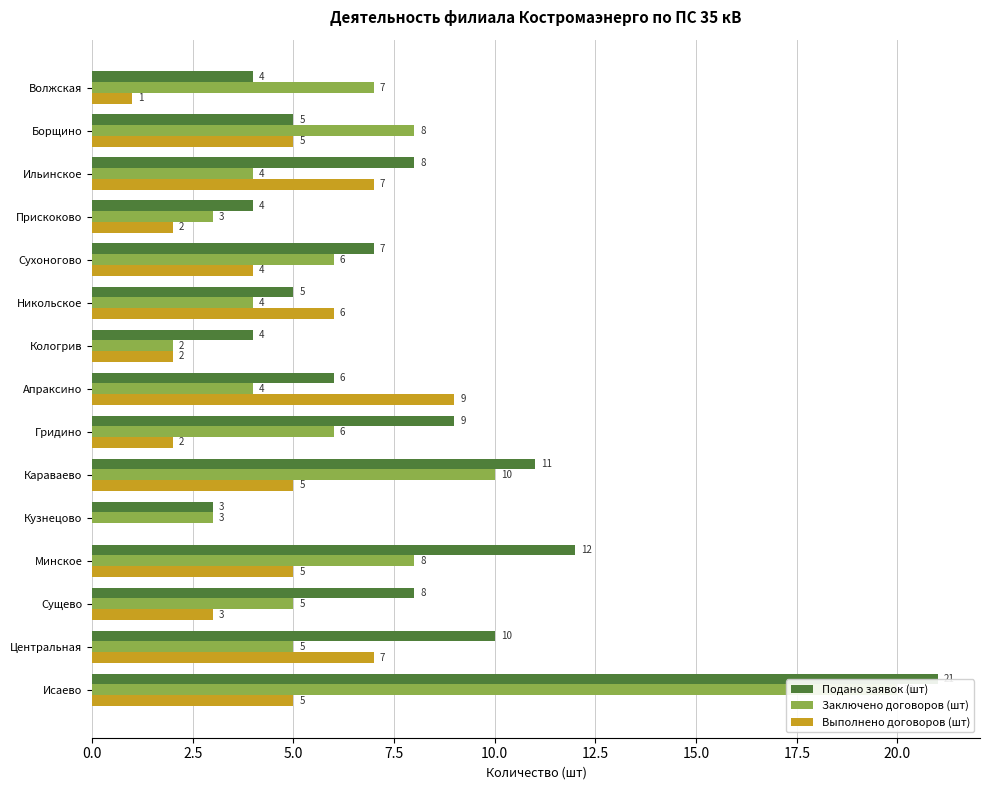

How many series are shown in this chart?

3